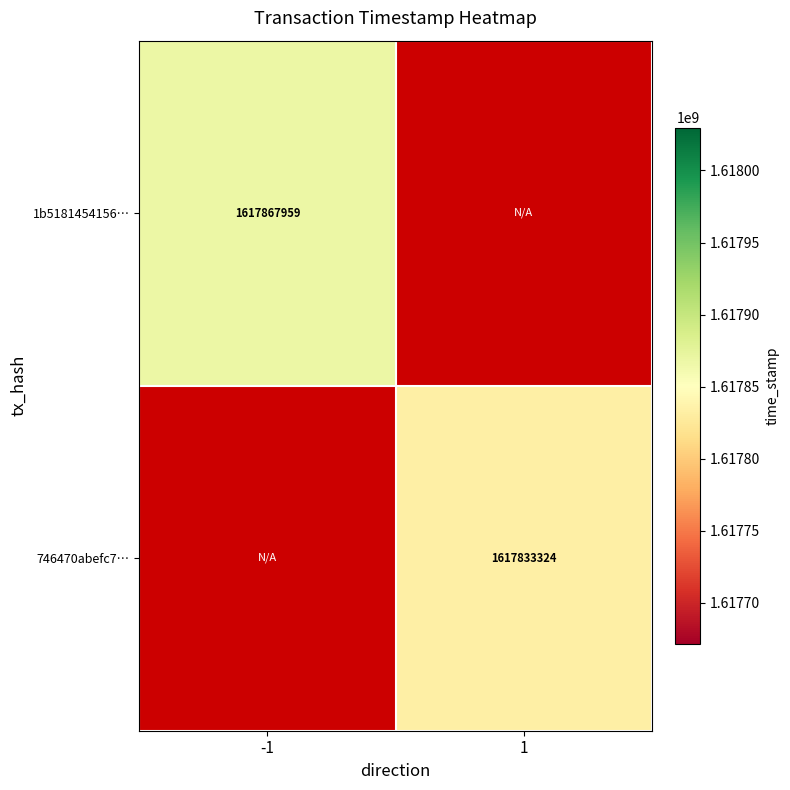

Is it true that 1b5181454156… equals 1617867959 at -1?

True